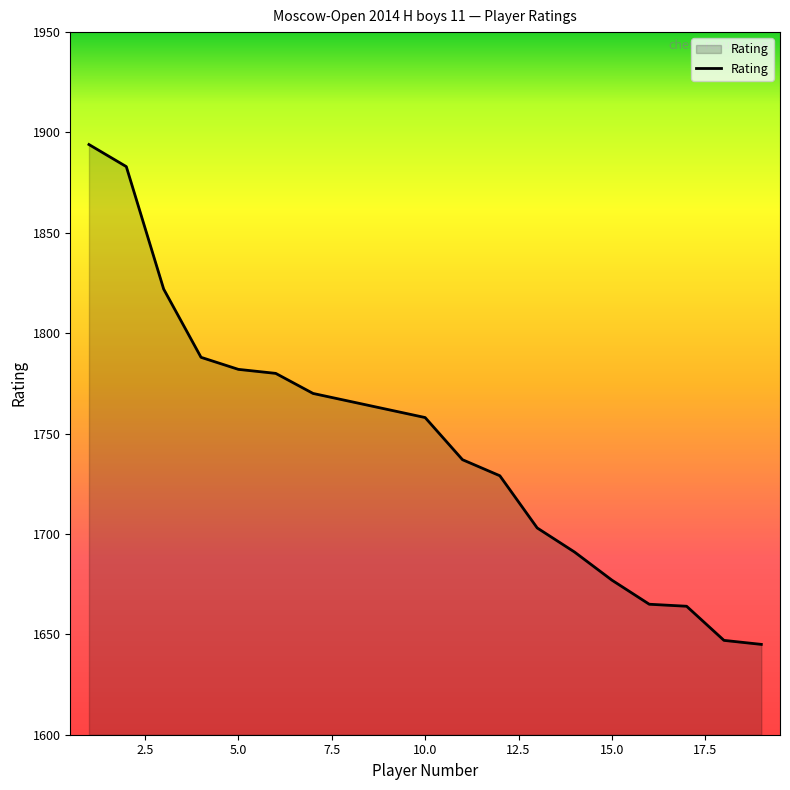

How many lines are shown in the chart?

1